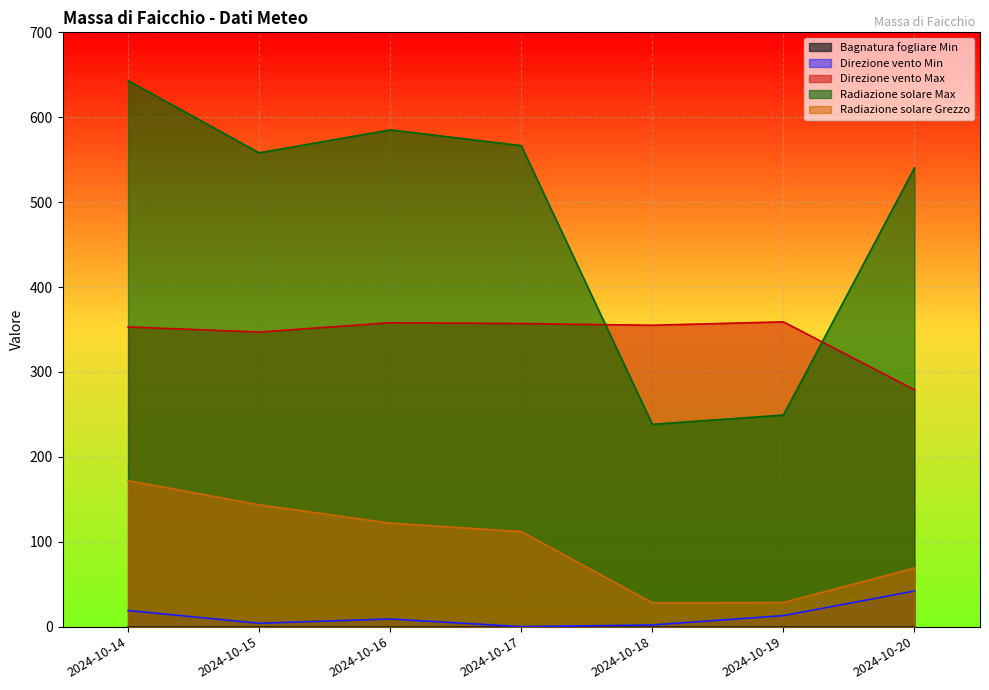

True or false: Radiazione solare Max has more than 2 points higher than both neighbors.

False